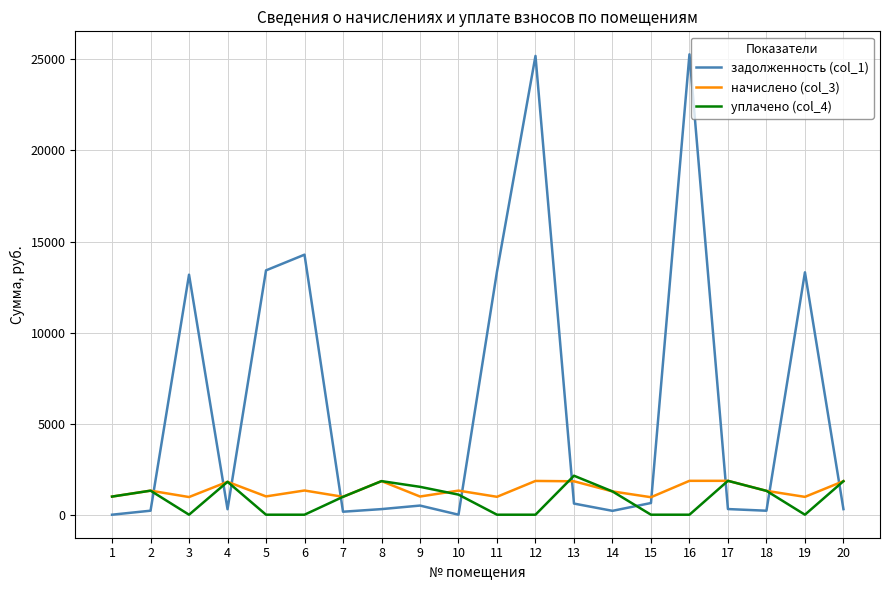

Rank the series at 13 from lowest to highest value.

задолженность (col_1), начислено (col_3), уплачено (col_4)